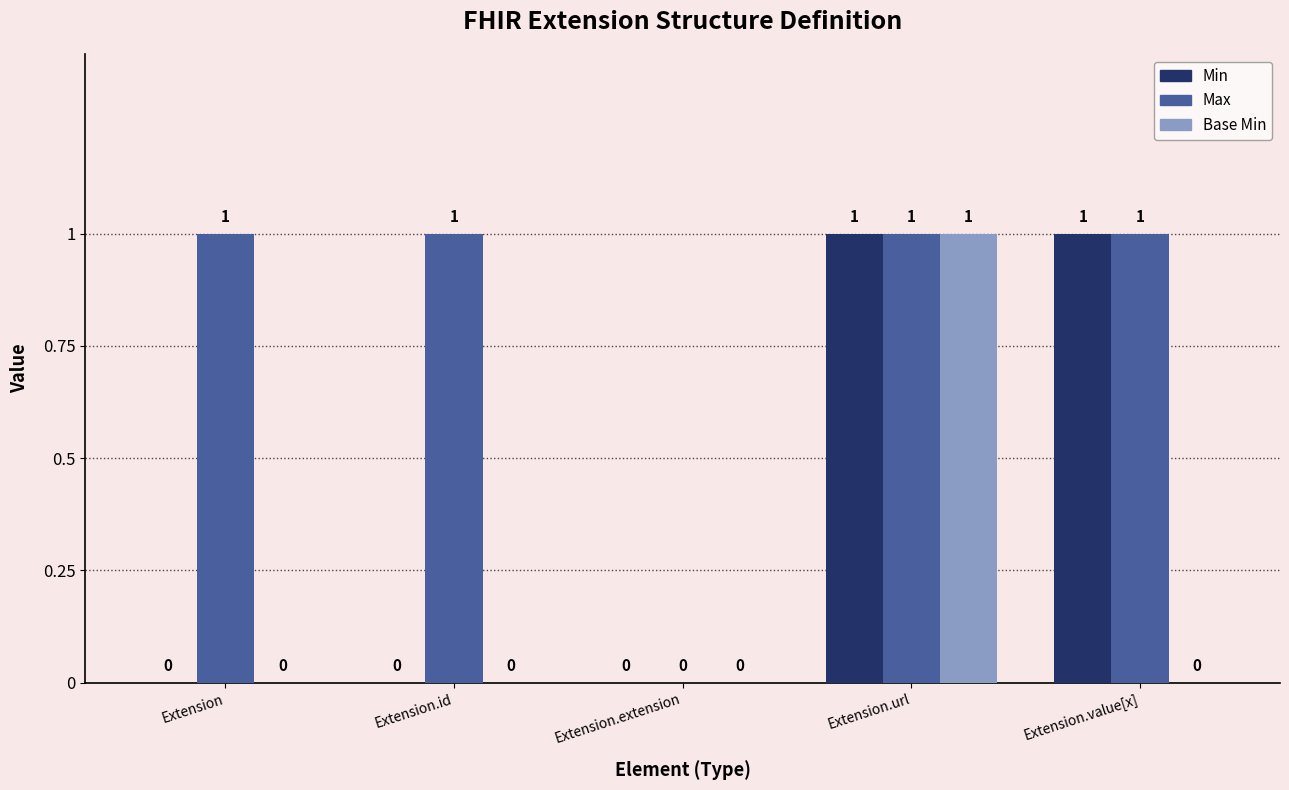

The Min series shows 0 at Extension. True or false?

True